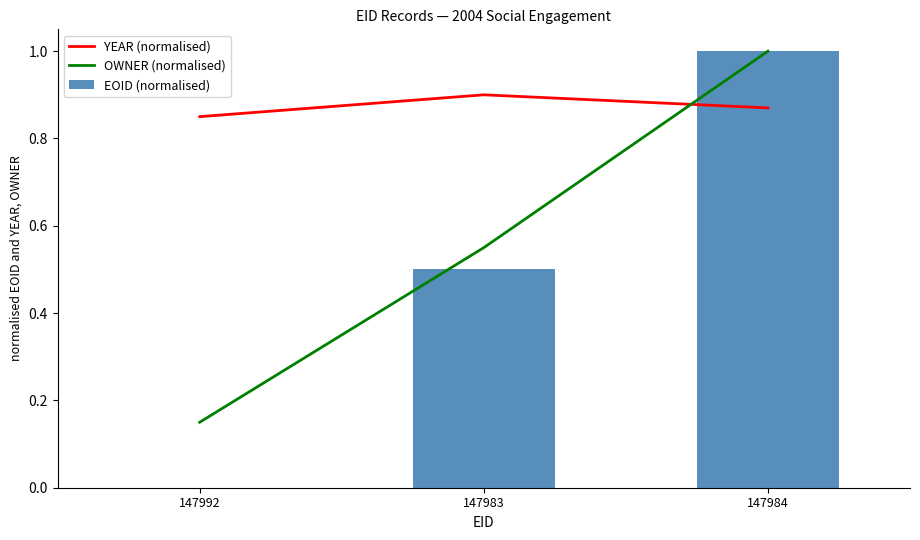

List the series in order of their peak value, highest first.

OWNER (normalised), EOID (normalised), YEAR (normalised)